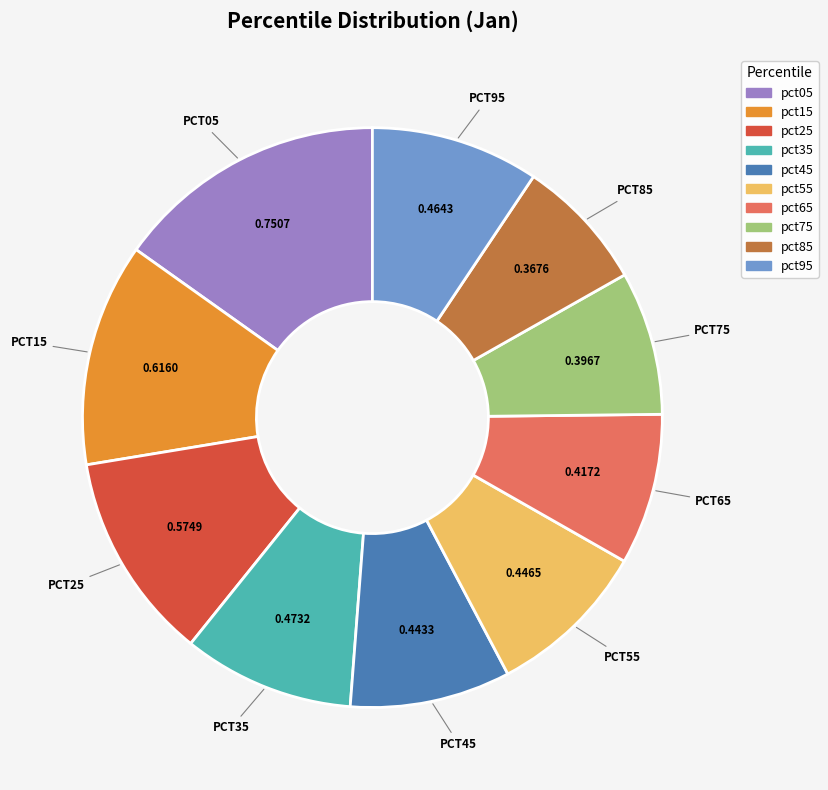

The pct25 slice represents 12% of the pie. True or false?

True